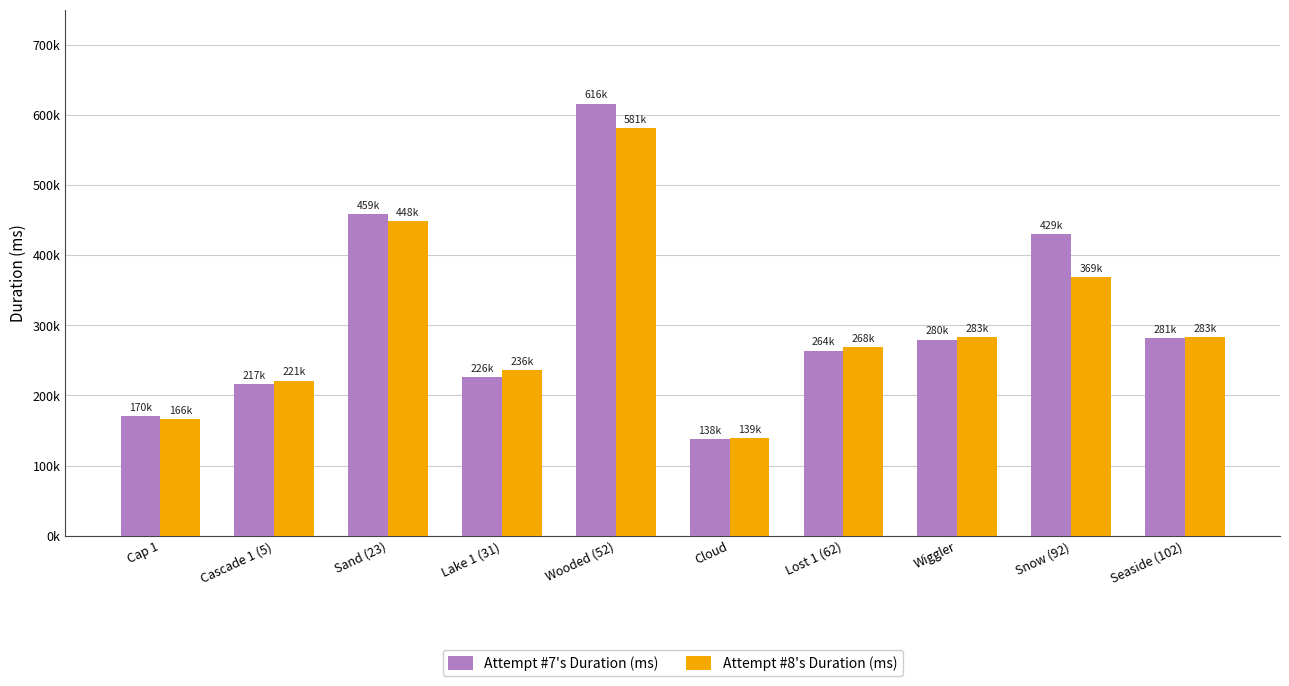

What are all the series names shown in the legend?

Attempt #7's Duration (ms), Attempt #8's Duration (ms)